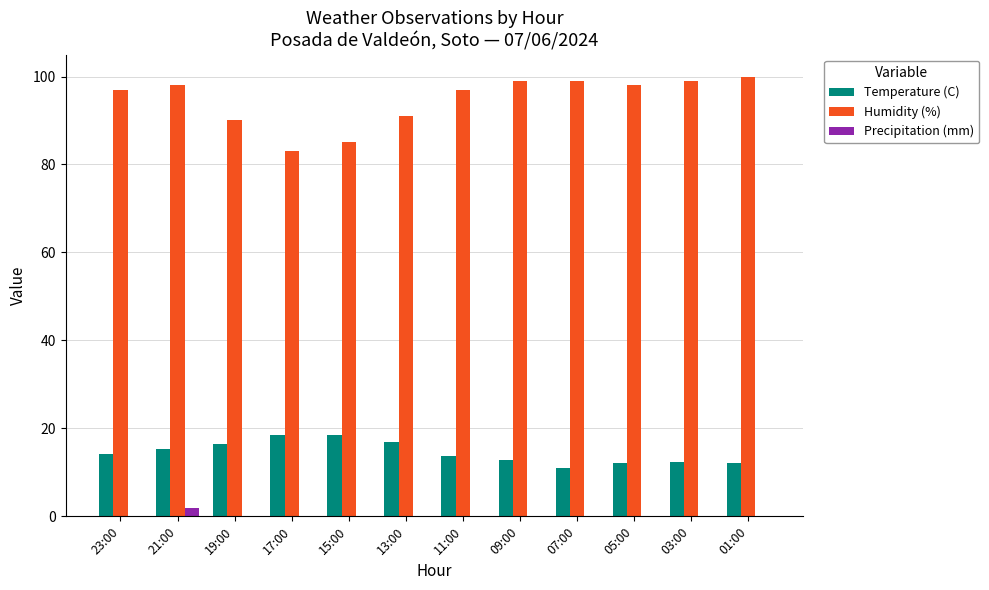

What is the maximum value shown in the chart?

100.0